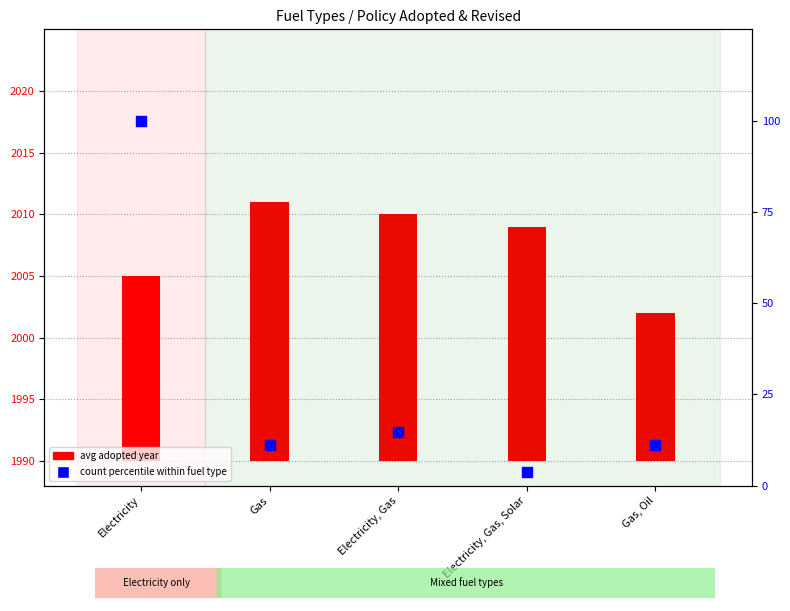

Is the value of avg adopted year at Electricity greater than the value of count percentile within fuel type at Gas, Oil?

Yes